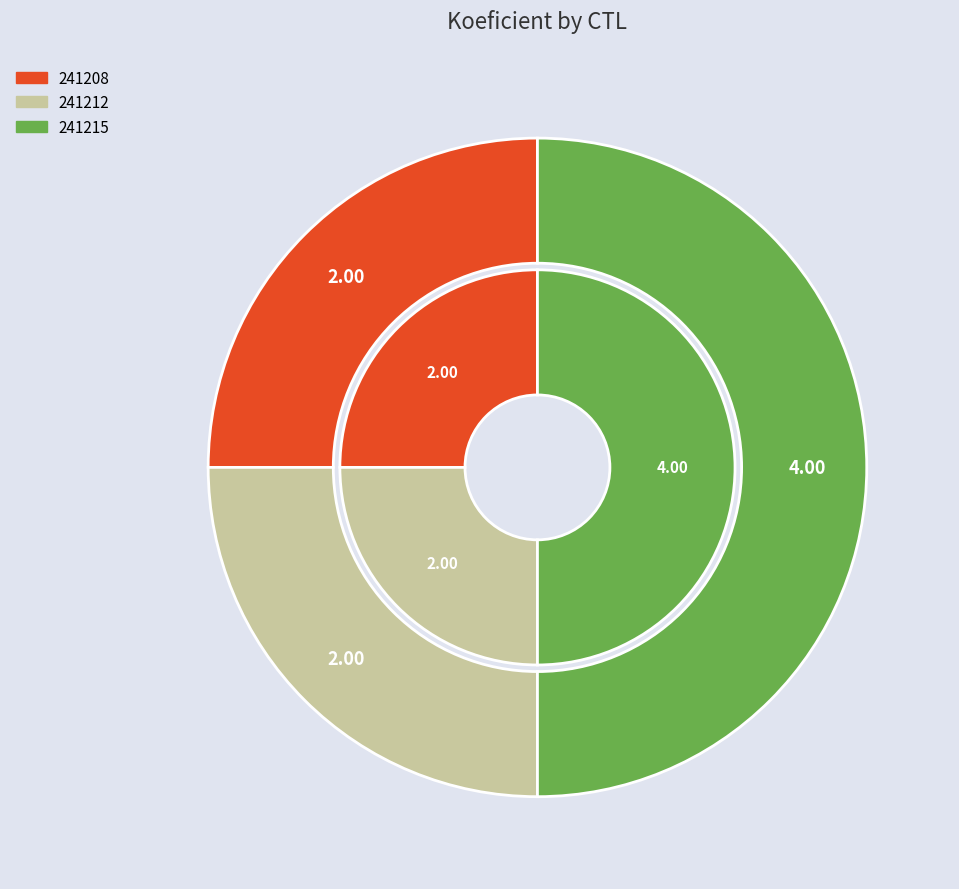

To the nearest percent, what is the difference between the 241215 and 241208 slice percentages?

25%